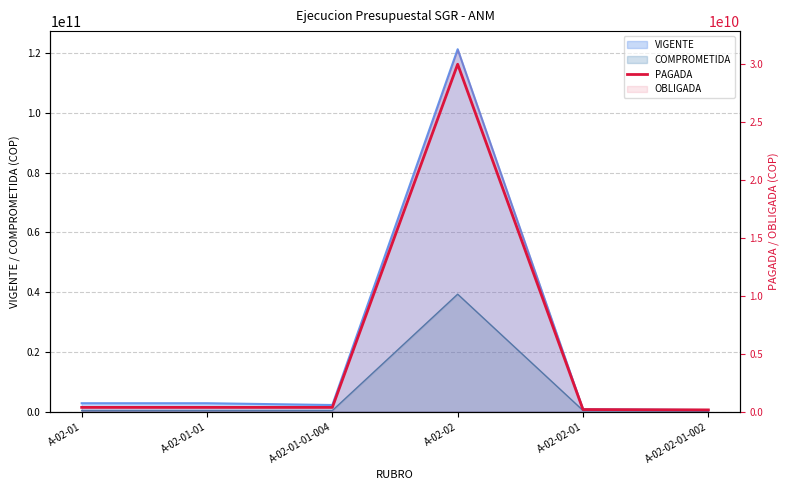

What is the label of the 1st point from the left?

A-02-01